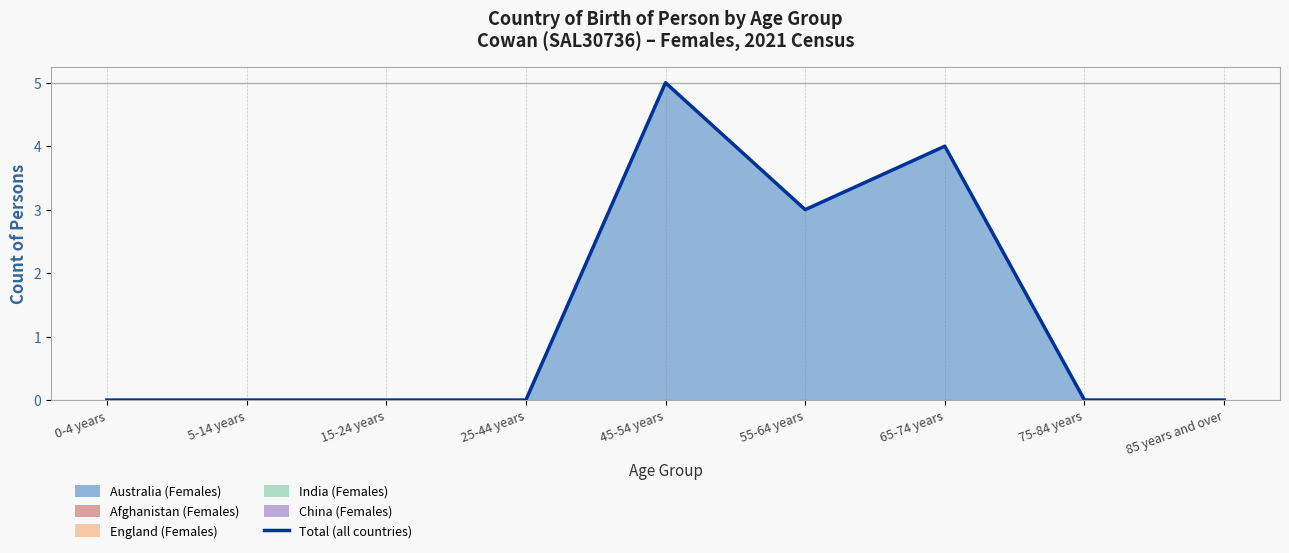

How many points are lower than both their immediate neighbors (excluding endpoints)?

1